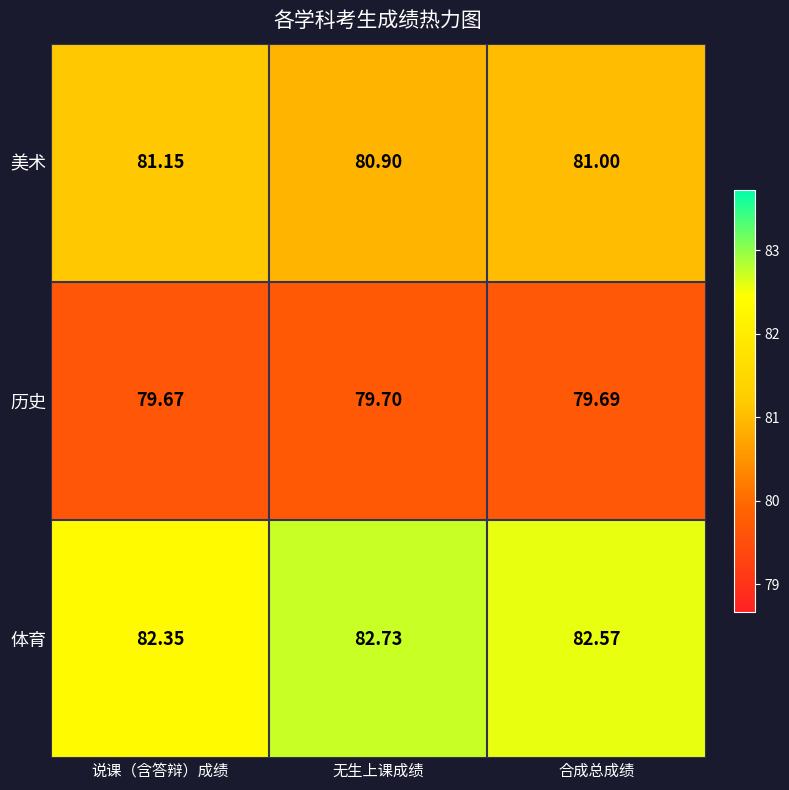

Which series changed the most between 无生上课成绩 and 合成总成绩?

体育